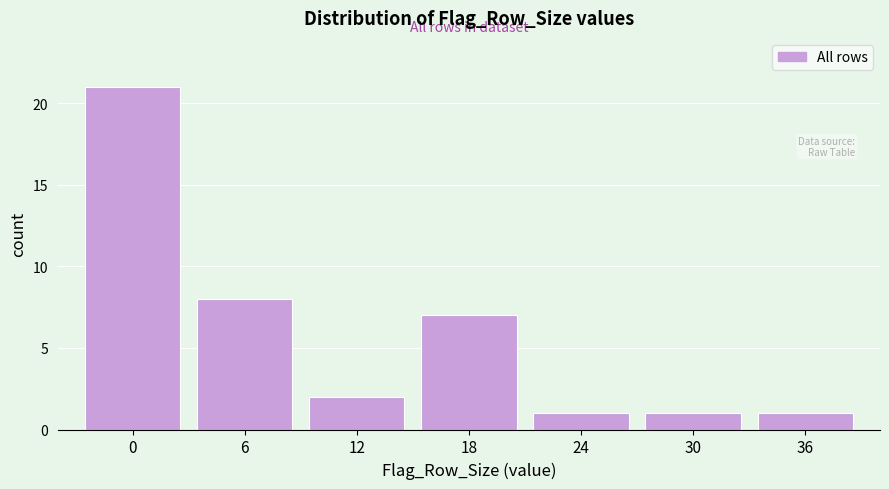

Reading left to right, list all the values displayed in this chart.

0=21	6=8	12=2	18=7	24=1	30=1	36=1